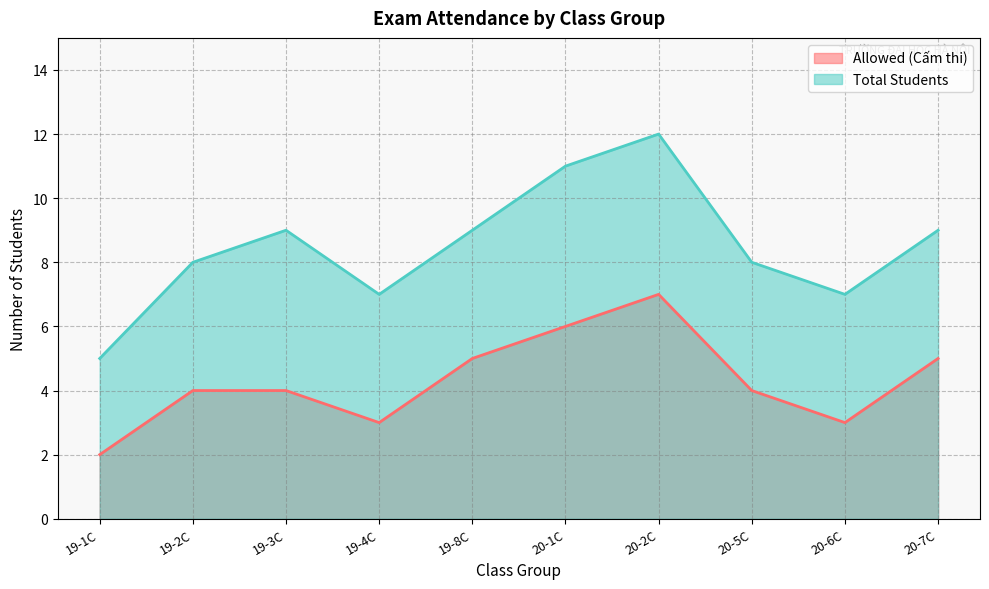

In Allowed (Cấm thi), how many points are lower than both neighbors (excluding endpoints)?

2